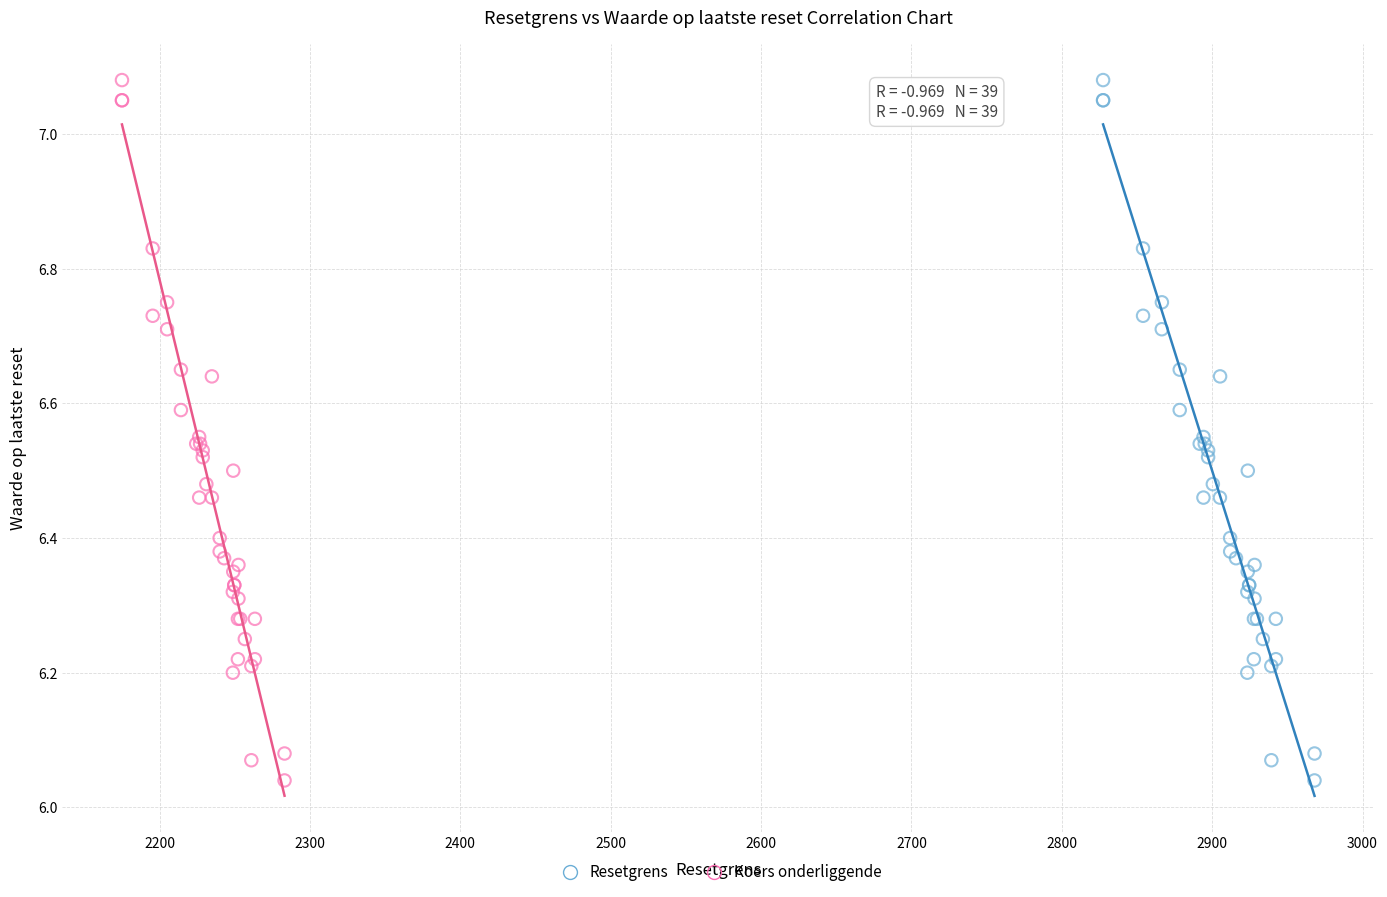

What are all the series names shown in the legend?

Resetgrens, Koers onderliggende